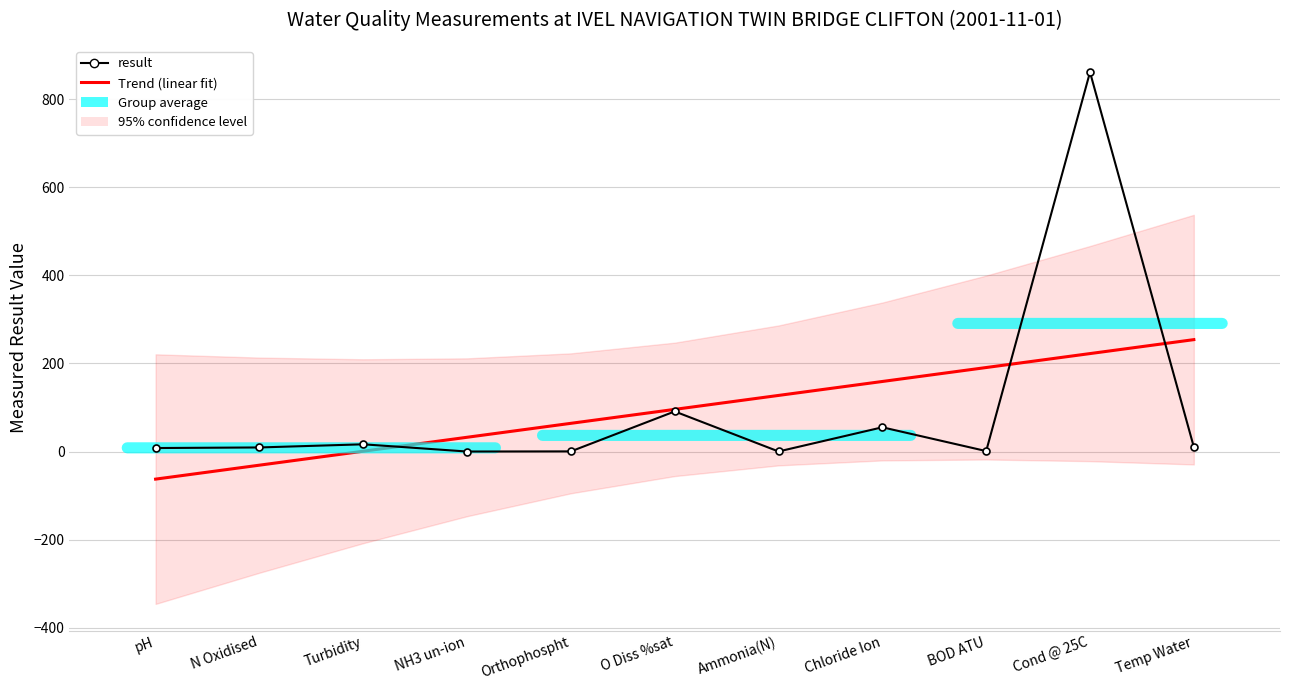

Reading left to right, transcribe all the data shown in this chart.

result: pH=7.9	N Oxidised=9.2	Turbidity=16.4	NH3 un-ion=0.0	Orthophospht=0.3	O Diss %sat=91.0	Ammonia(N)=0.1	Chloride Ion=55.0	BOD ATU=1.0	Cond @ 25C=861.0	Temp Water=10.3
Trend (linear fit): pH=-62.6	N Oxidised=-31.0	Turbidity=0.7	NH3 un-ion=32.3	Orthophospht=64.0	O Diss %sat=95.7	Ammonia(N)=127.3	Chloride Ion=159.0	BOD ATU=190.6	Cond @ 25C=222.3	Temp Water=254.0